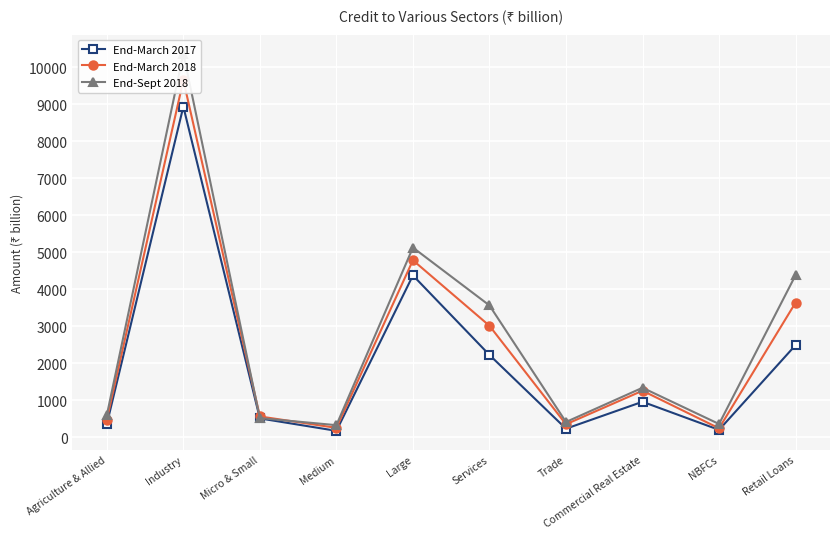

Reading left to right, list all the values displayed in this chart.

End-March 2017: 354	8940	508	172	4375	2224	230	958	198	2490
End-March 2018: 476	9655	561	252	4785	3013	349	1257	240	3639
End-Sept 2018: 596	10374	516	325	5128	3563	411	1337	357	4381